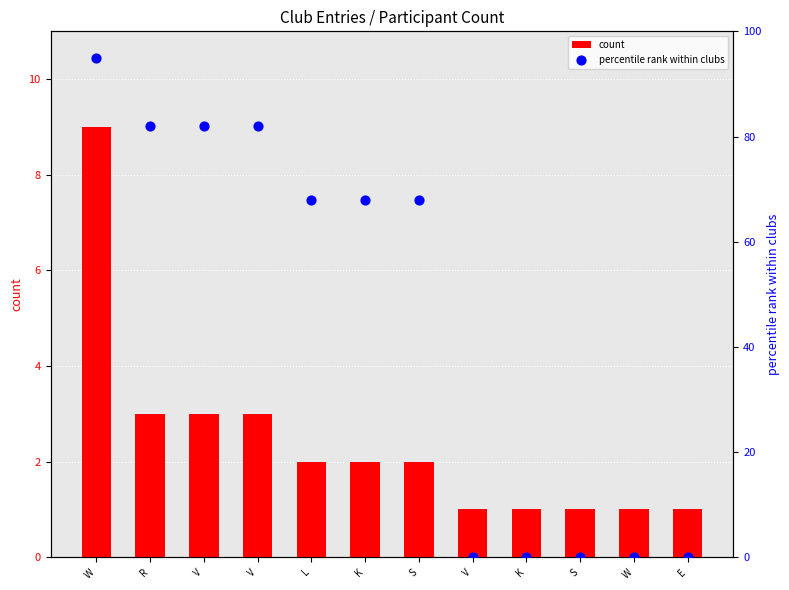

At how many categories does at least one series exceed 87?

1